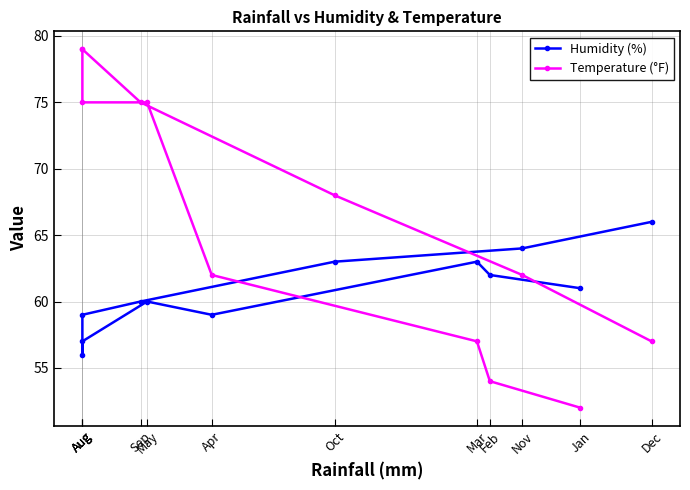

What are all the series names shown in the legend?

Humidity (%), Temperature (°F)